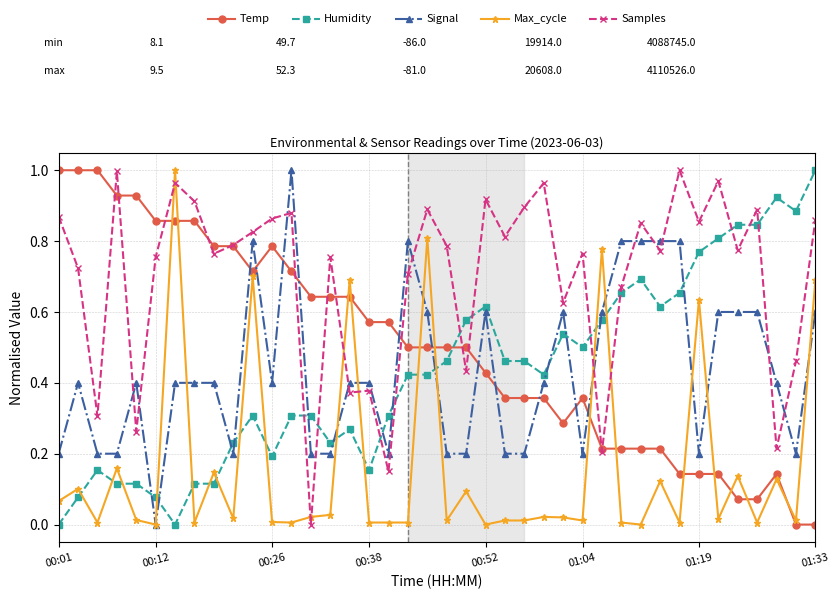

True or false: Humidity has more than 1 points higher than both neighbors.

True